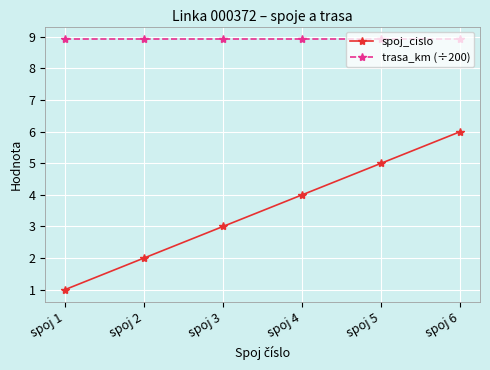

What is the approximate value of spoj_cislo at spoj 6?

6.0